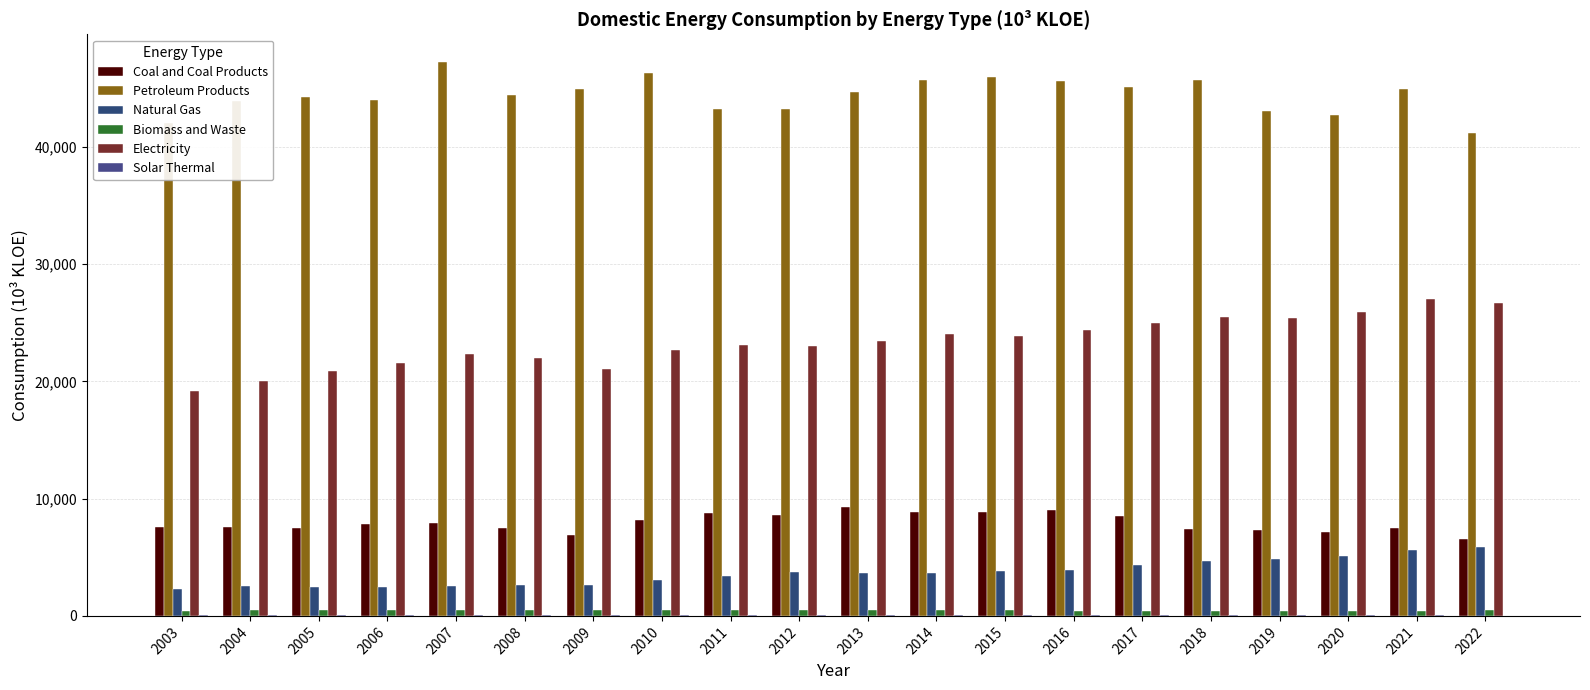

Is the value of Biomass and Waste at 2009 greater than the value of Electricity at 2008?

No